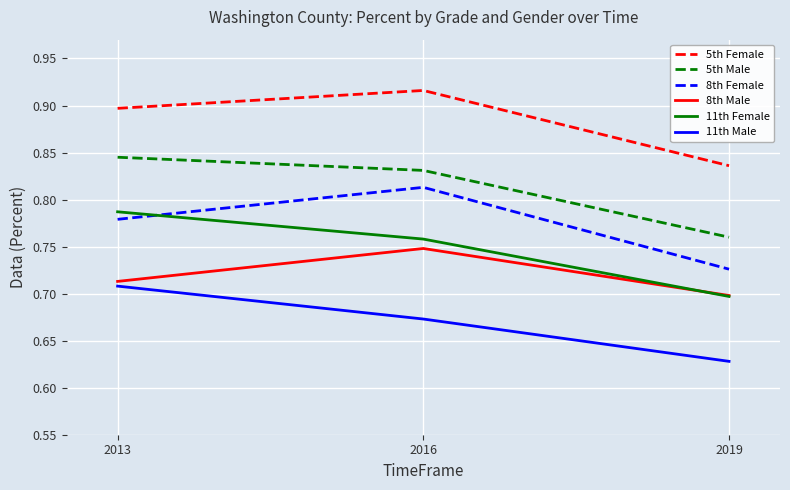

The 8th Male series shows 0.7 at 2016. True or false?

True